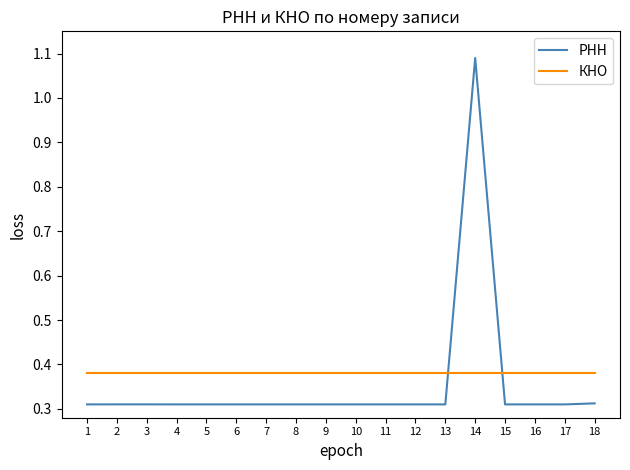

Rank the series at 1 from highest to lowest value.

КНО, РНН